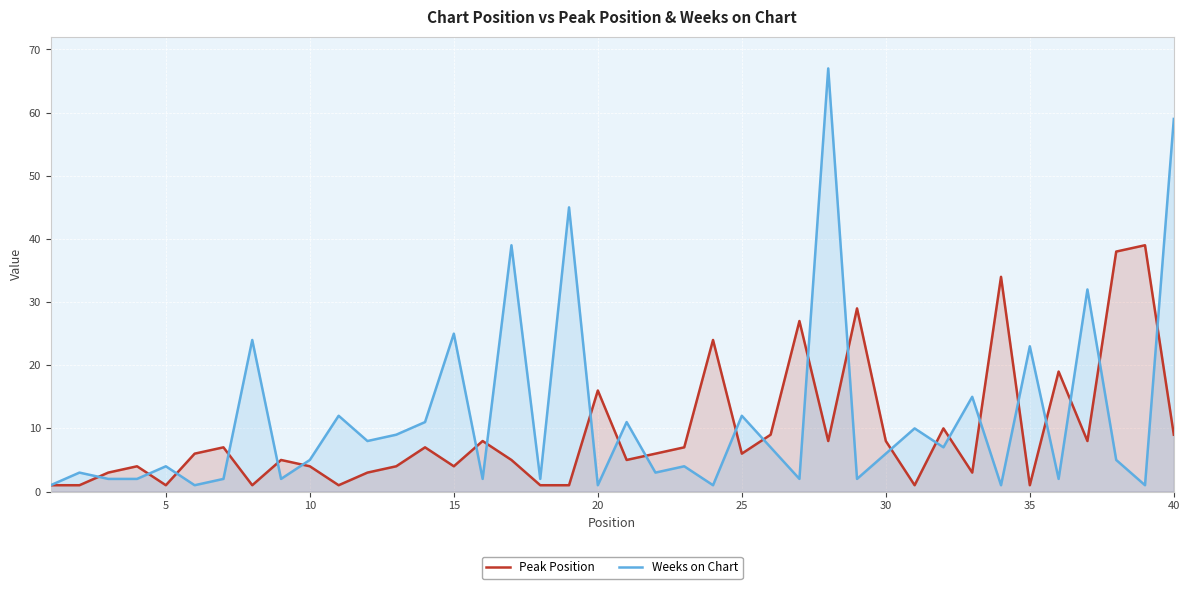

How many interior local peaks does the Peak Position series have?

13